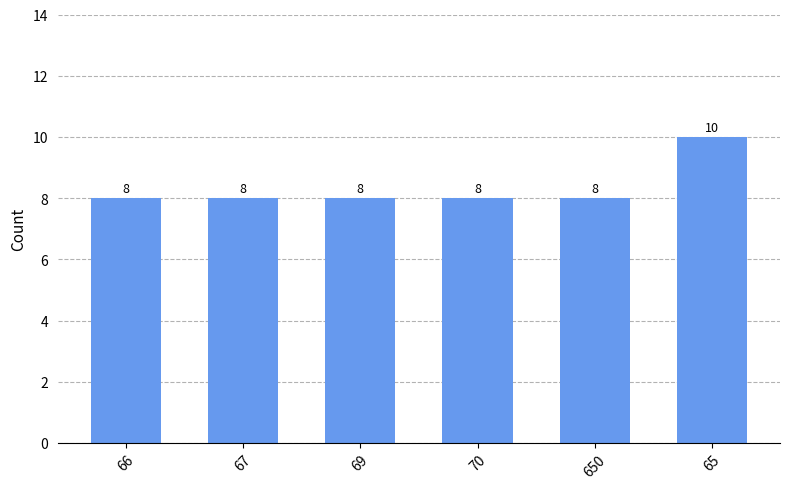

Reading left to right, list all the values displayed in this chart.

66=8	67=8	69=8	70=8	650=8	65=10